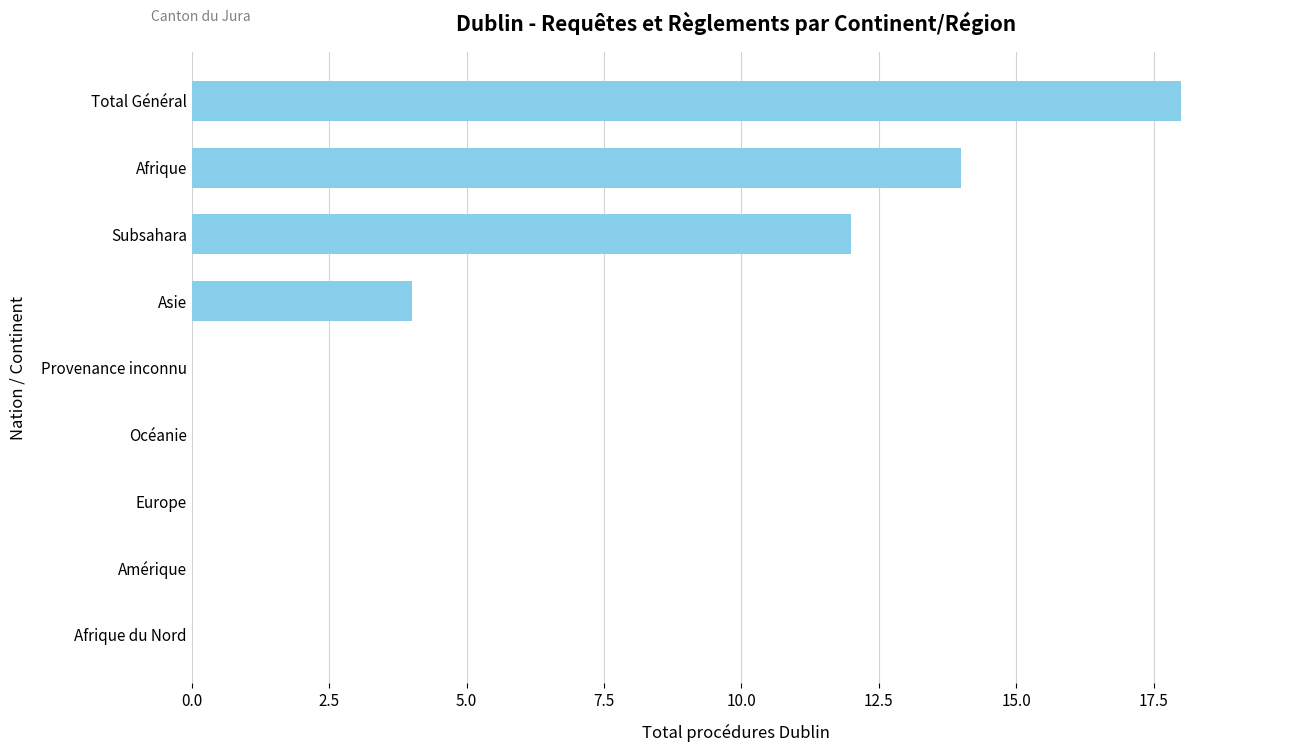

Is it true that the value at Amérique is 0?

True